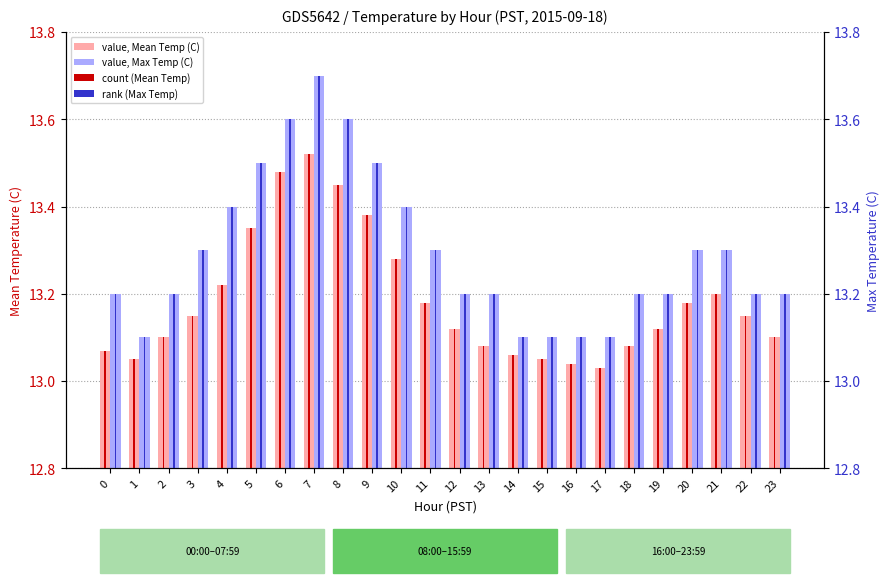

At which category is the sum across all series the highest?

7